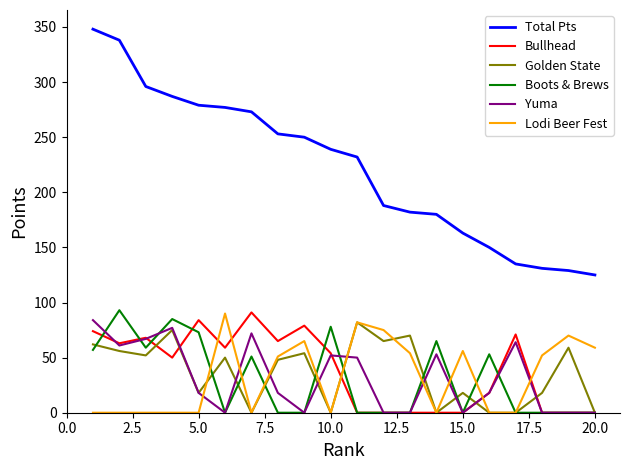

True or false: Boots & Brews and Total Pts intersect in this chart.

False